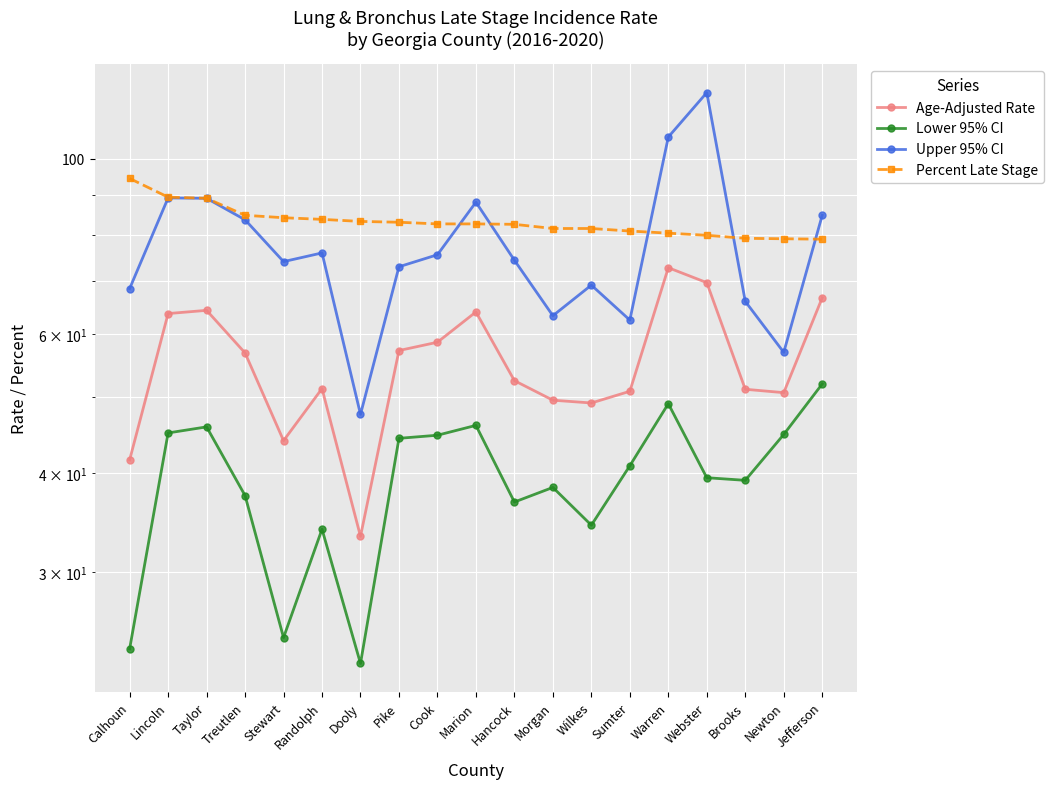

At Sumter, list the series in order from smallest to largest.

Lower 95% CI, Age-Adjusted Rate, Upper 95% CI, Percent Late Stage